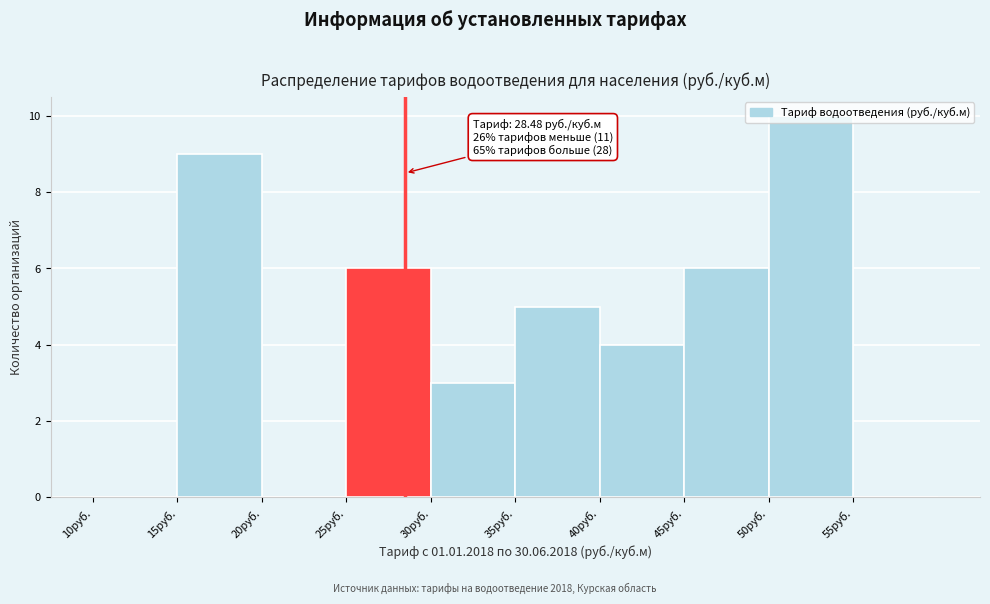

Which range on the x-axis has the tallest bar?

50 to 55